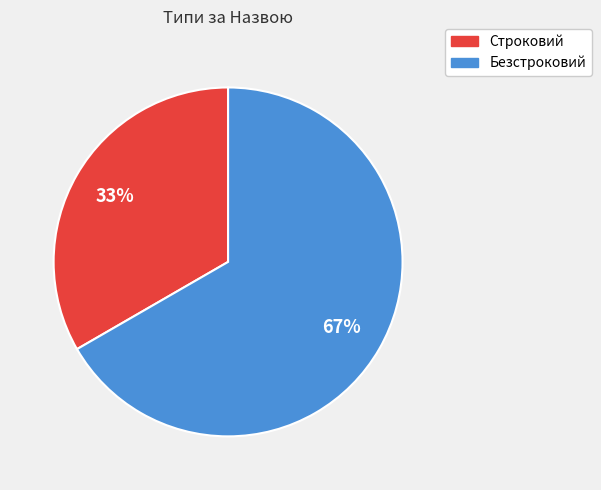

To the nearest percent, what is the combined percentage of Безстроковий and Строковий?

100%